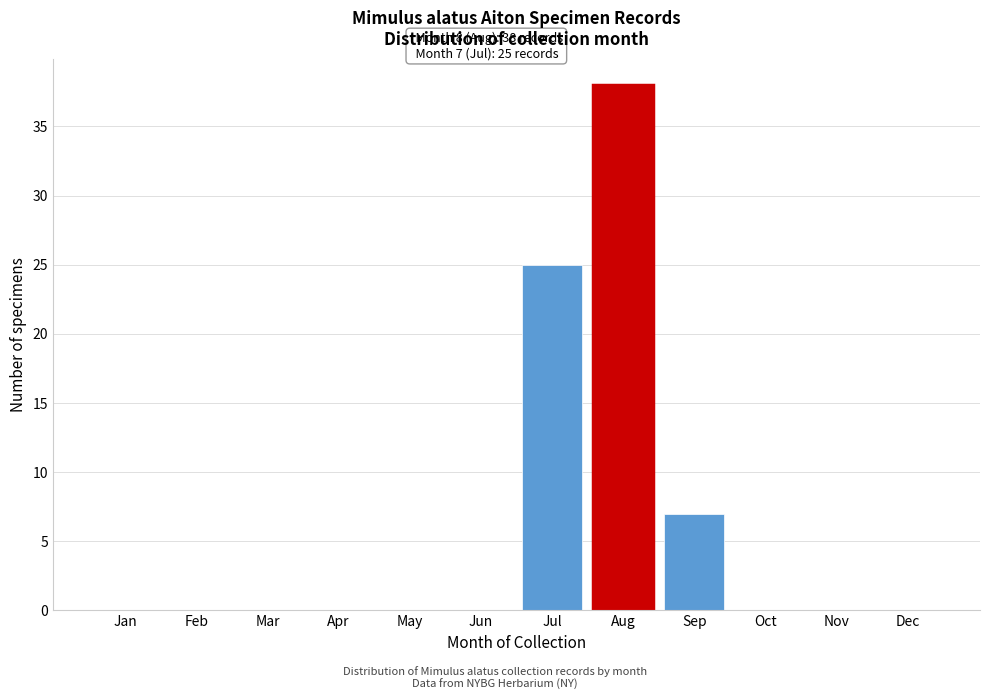

Reading right to left, extract all data points from this chart.

Dec=0	Nov=0	Oct=0	Sep=7	Aug=38	Jul=25	Jun=0	May=0	Apr=0	Mar=0	Feb=0	Jan=0